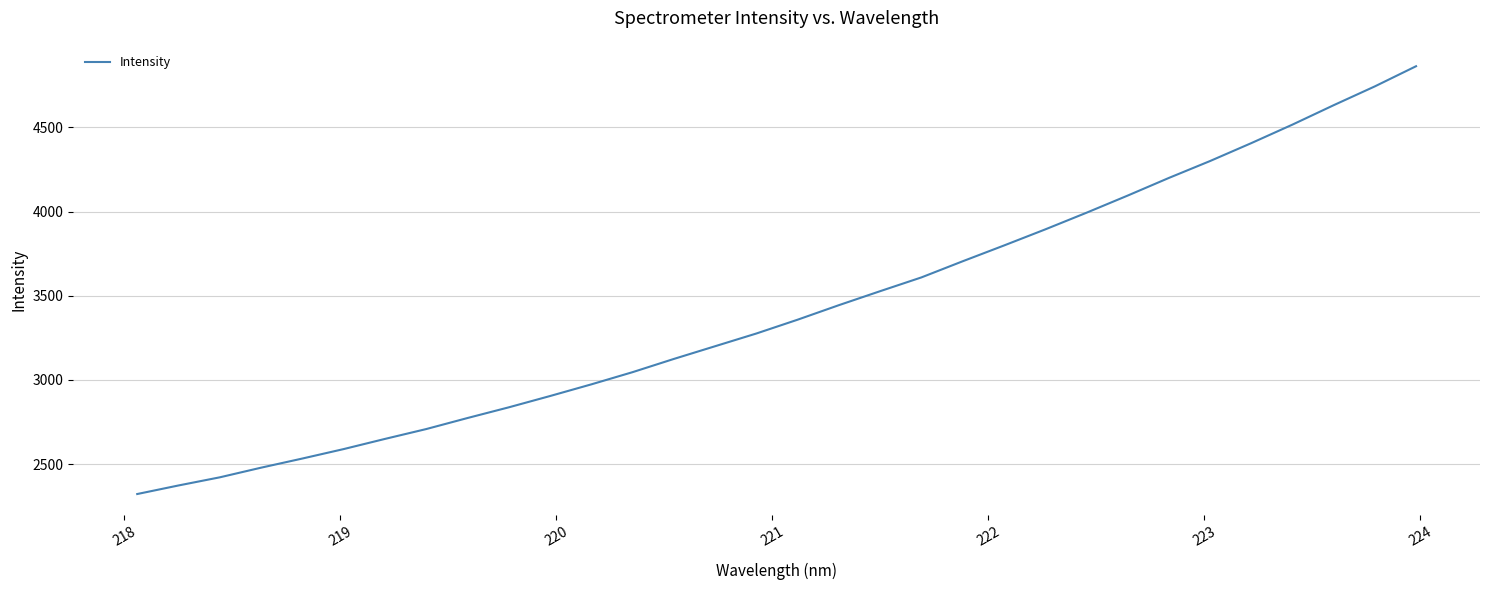

What is the sum of all values?

109304.5